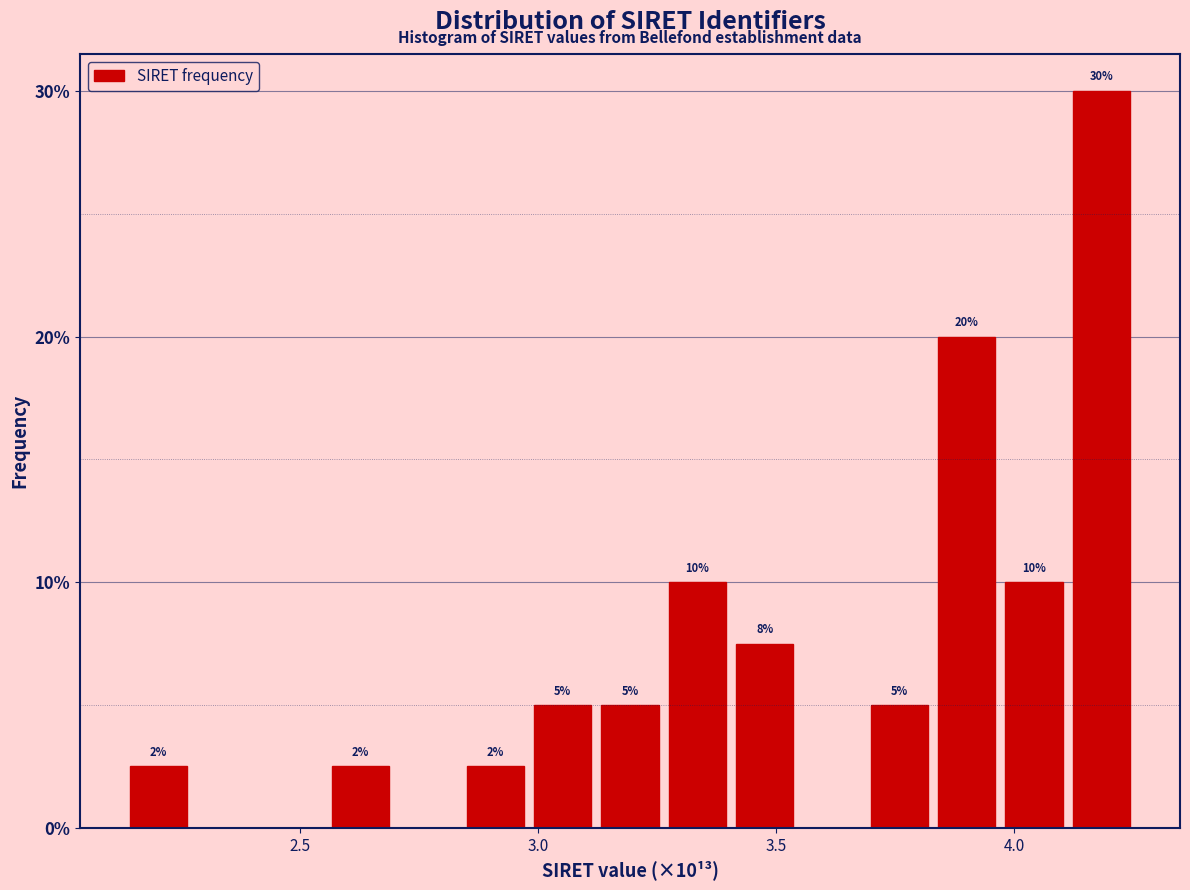

Around what value on the x-axis is the tallest bar? Give the approximate position of its centre, as read against the axis.

4.20